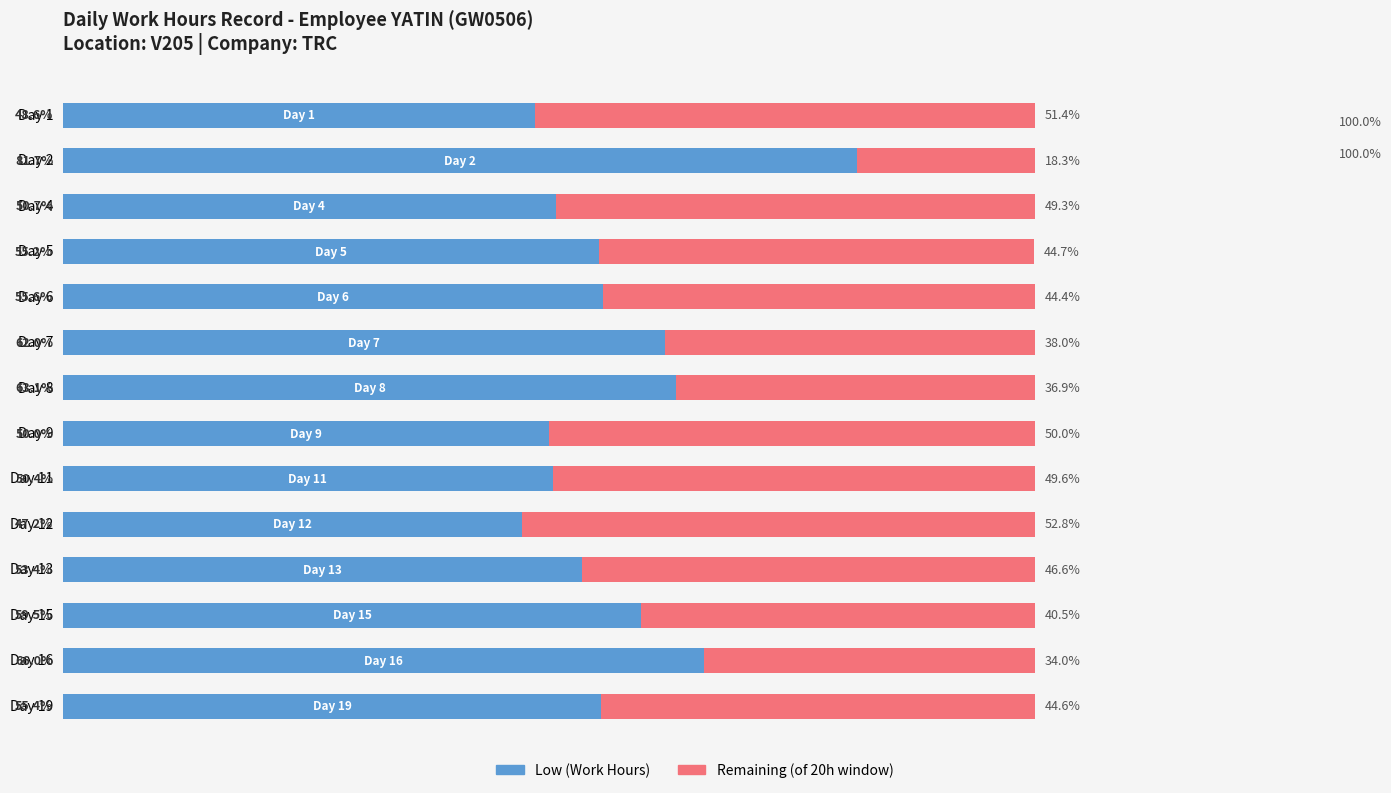

At which label does Low (Work Hours) reach its peak?

Day 2